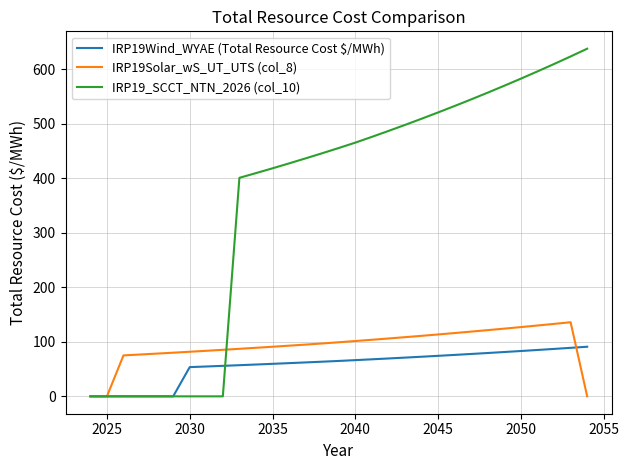

What is the maximum value for IRP19_SCCT_NTN_2026 (col_10)?

638.1